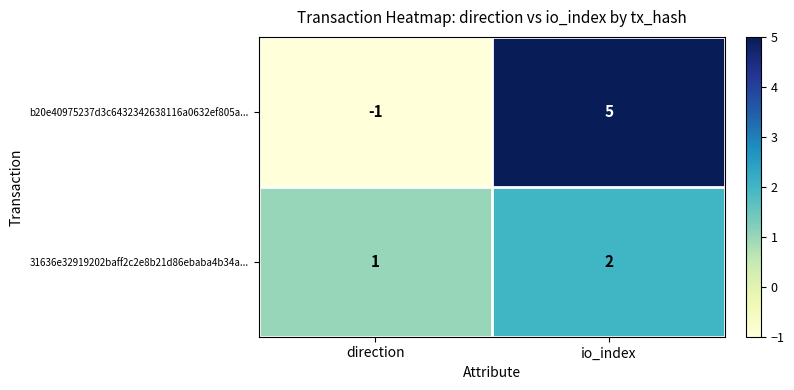

Reading left to right, what are all the values shown in this chart?

b20e40975237d3c6432342638116a0632ef805a...: direction=-1	io_index=5
31636e32919202baff2c2e8b21d86ebaba4b34a...: direction=1	io_index=2